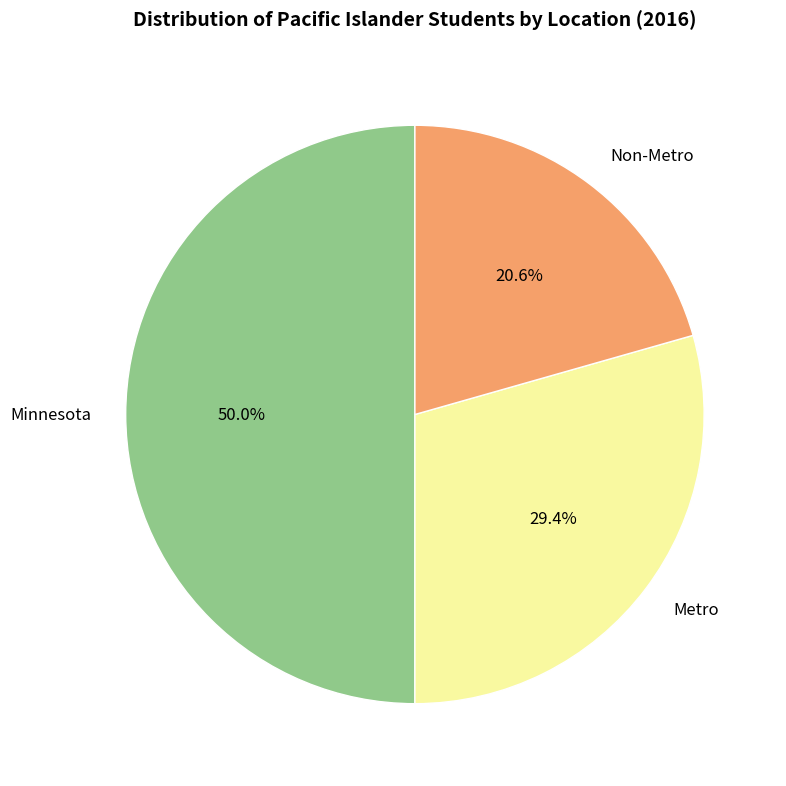

Count the number of slices in the pie.

3